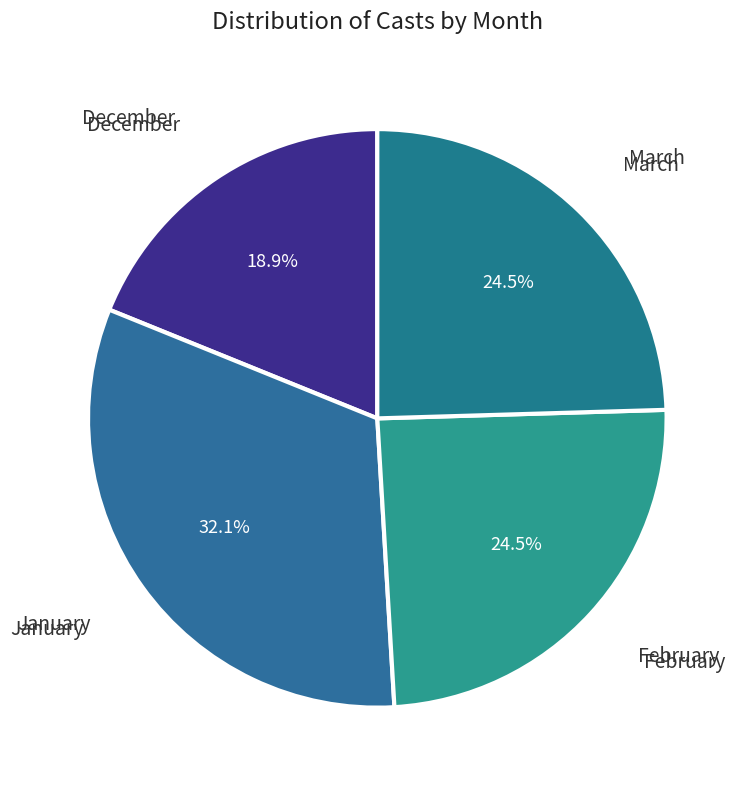

Count the number of slices in the pie.

4